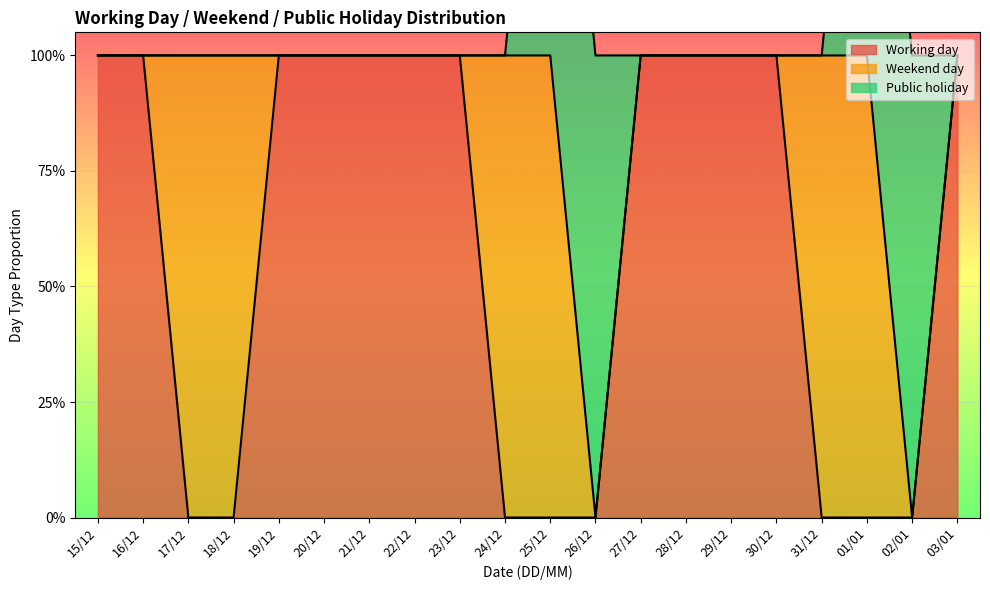

What are all the series names shown in the legend?

Working day, Weekend day, Public holiday